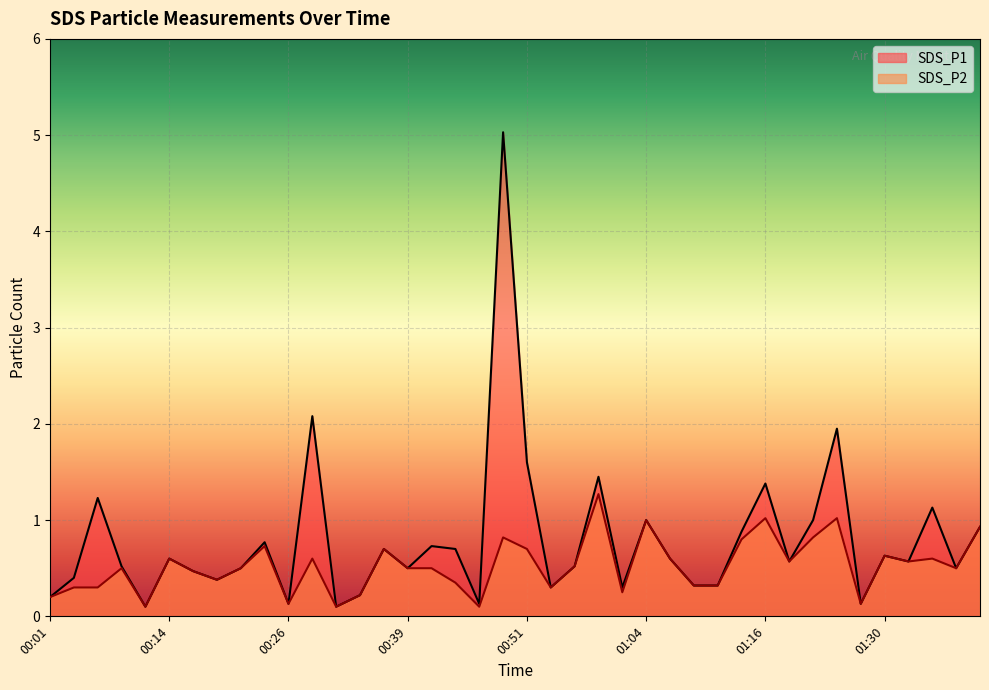

The value of SDS_P1 at 00:41 is 0.7. True or false?

True